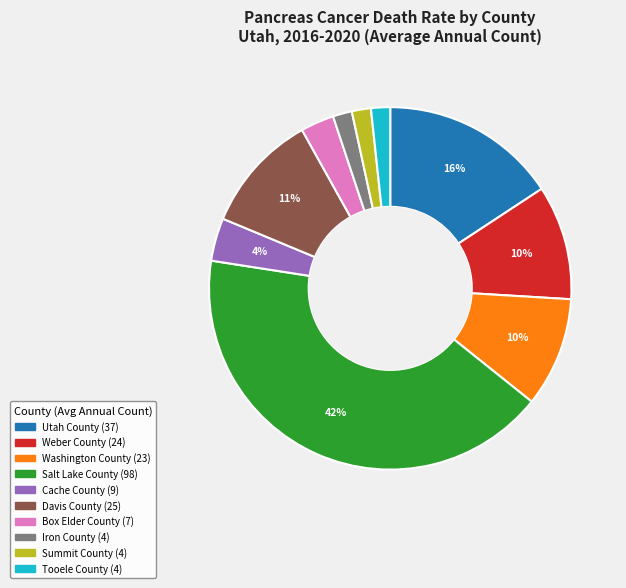

What is the largest slice in the pie chart?

Salt Lake County